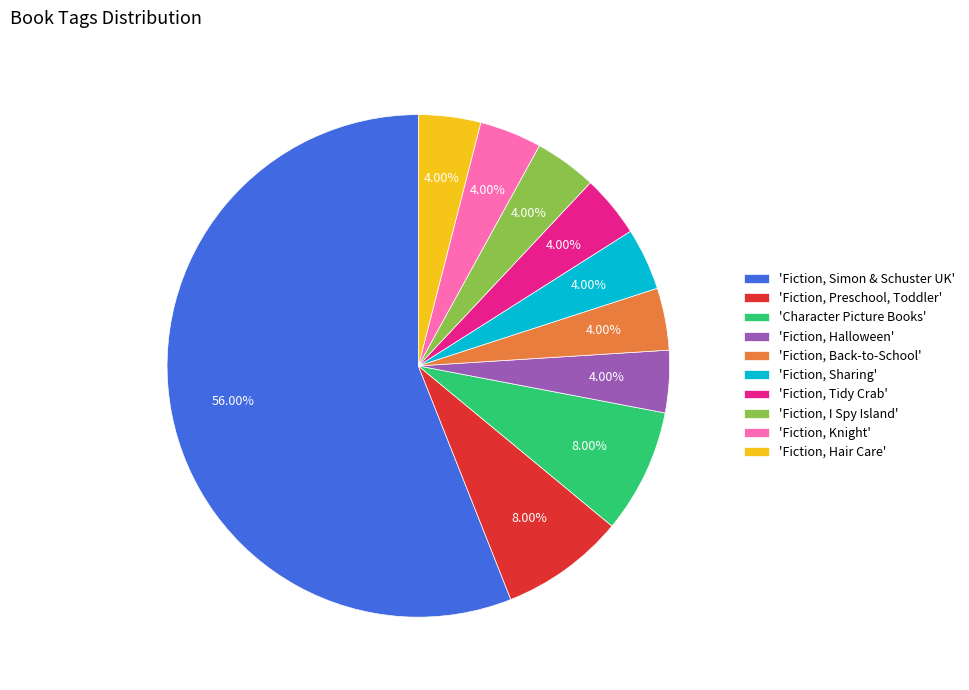

Which category has the biggest portion of the pie?

'Fiction, Simon & Schuster UK'